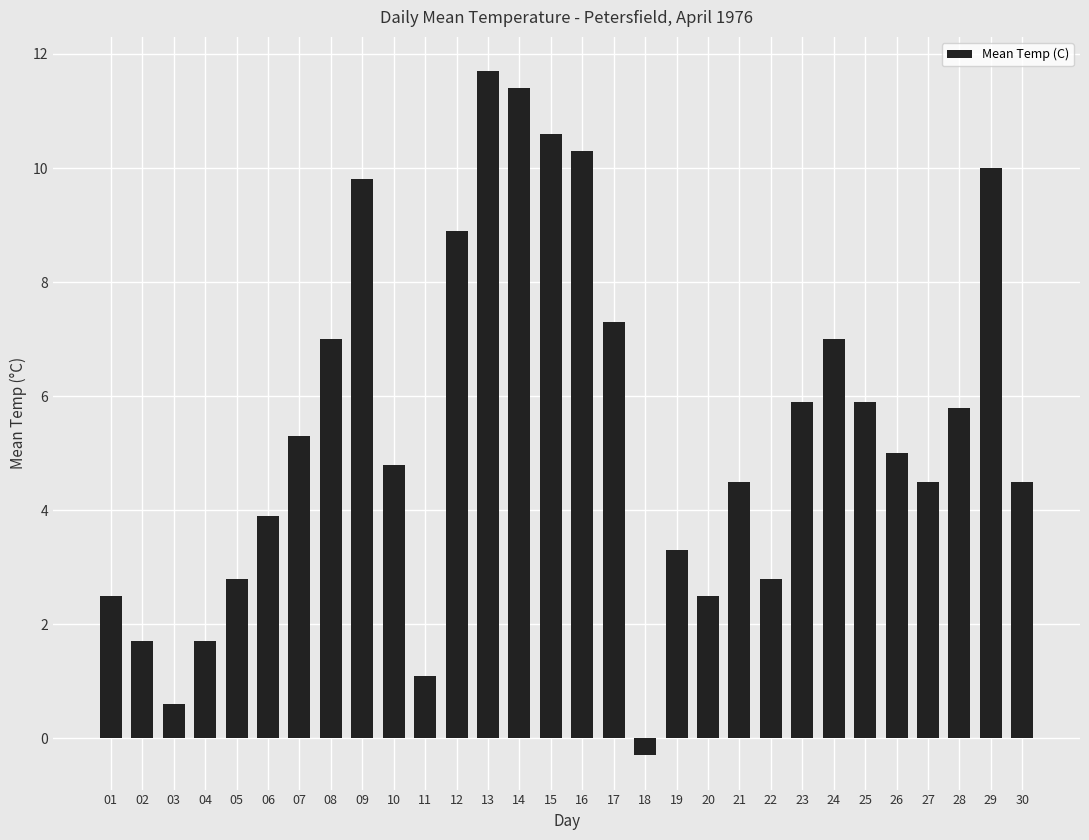

Are the bars grouped side by side (vs. stacked)?

No